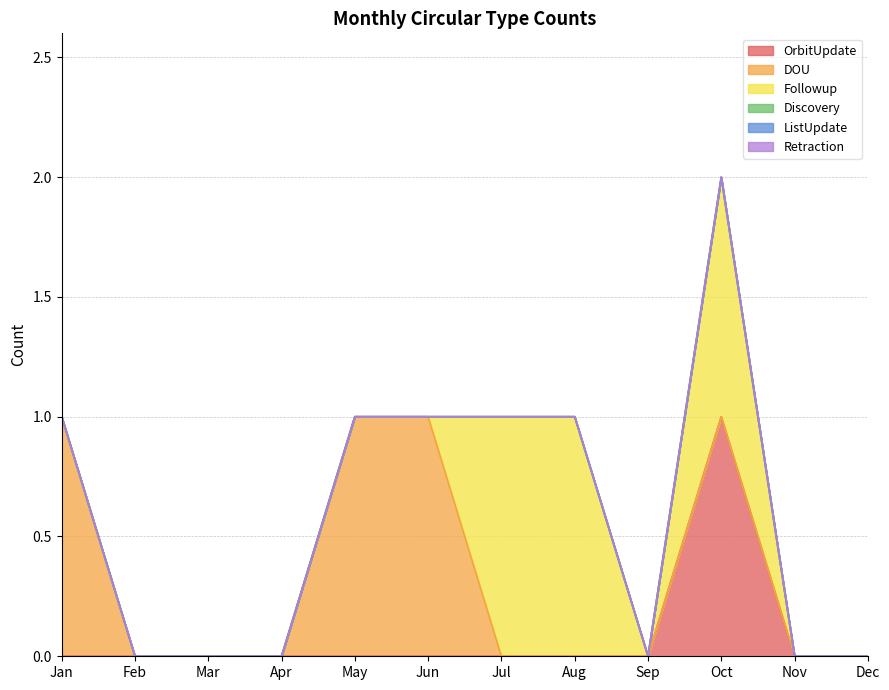

Does the chart have visible grid lines?

Yes